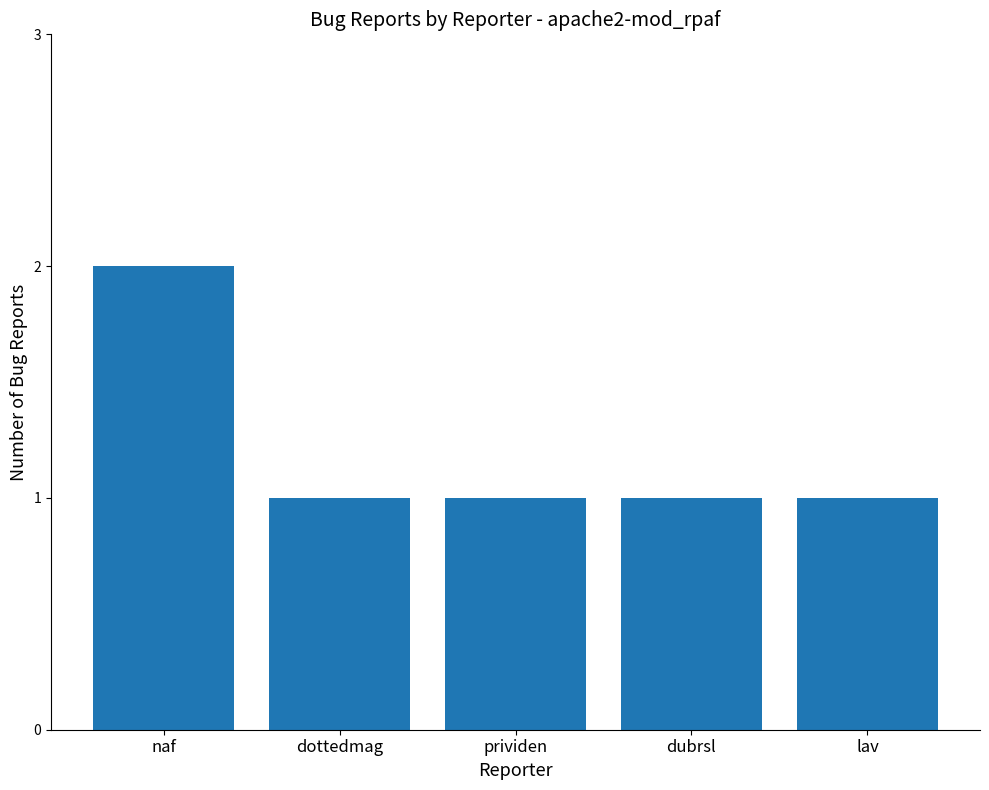

Which has a higher value, naf or prividen?

naf